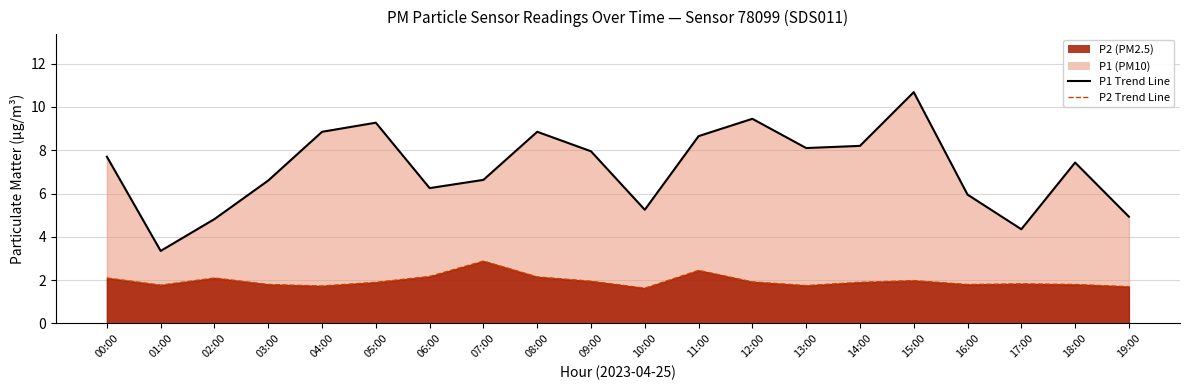

What is the value of the P2 Trend Line point at the 17th from the left?

1.8